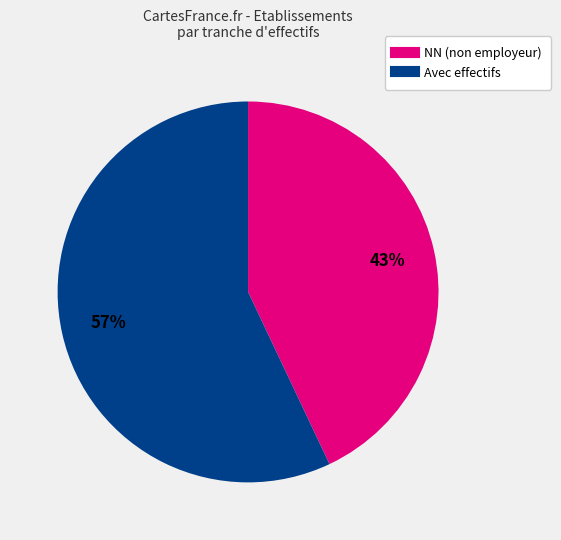

How many segments does this pie chart have?

2